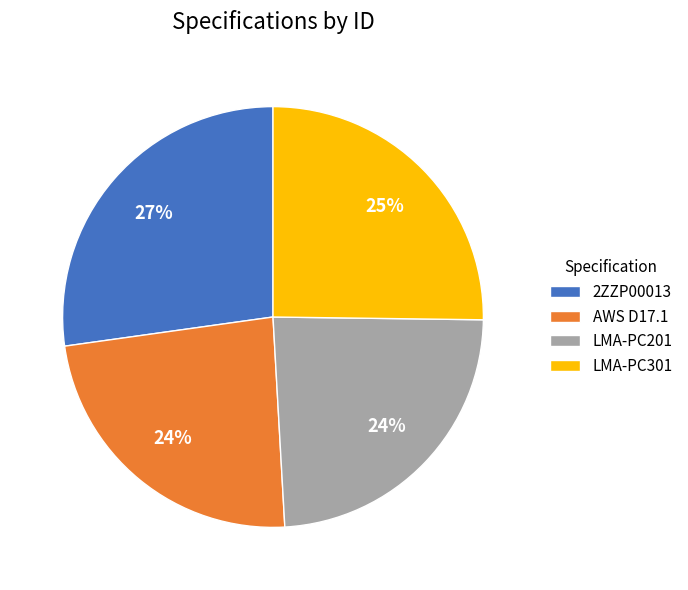

How many segments does this pie chart have?

4